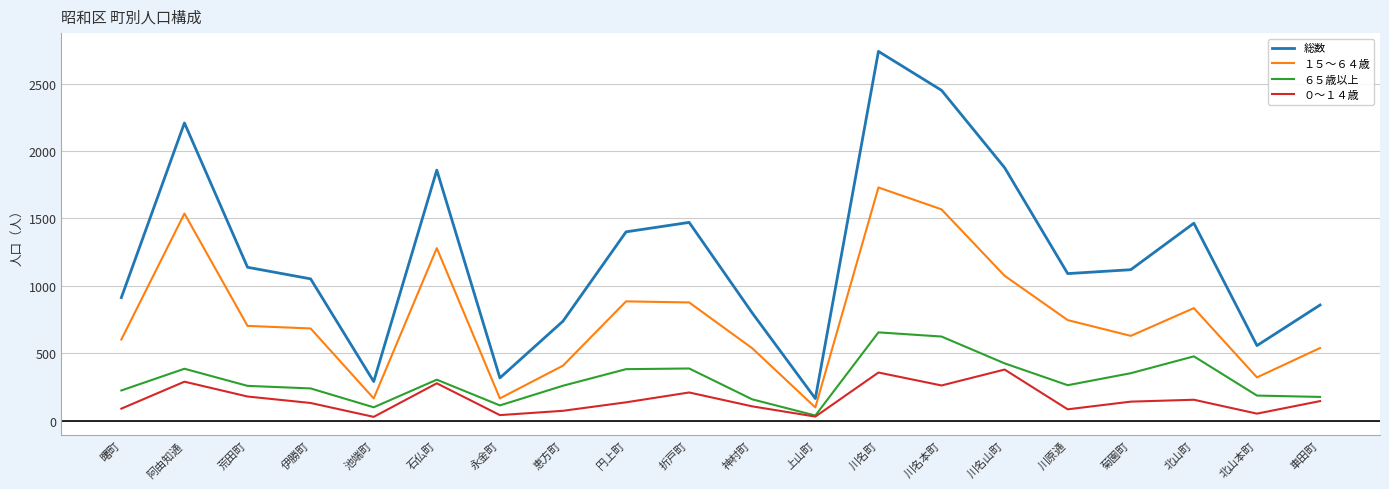

What is the maximum value for 総数?

2739